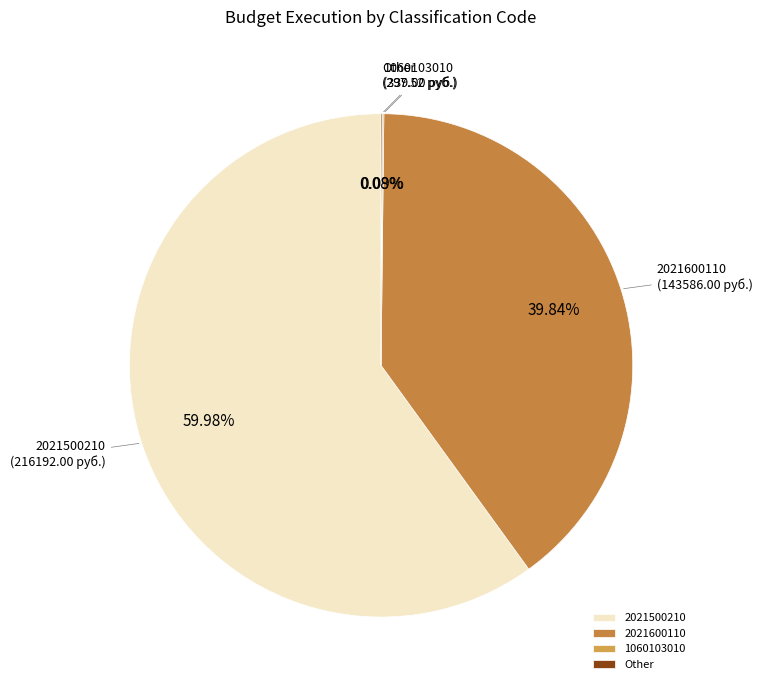

Does 2021500210 represent more than half of the total?

Yes